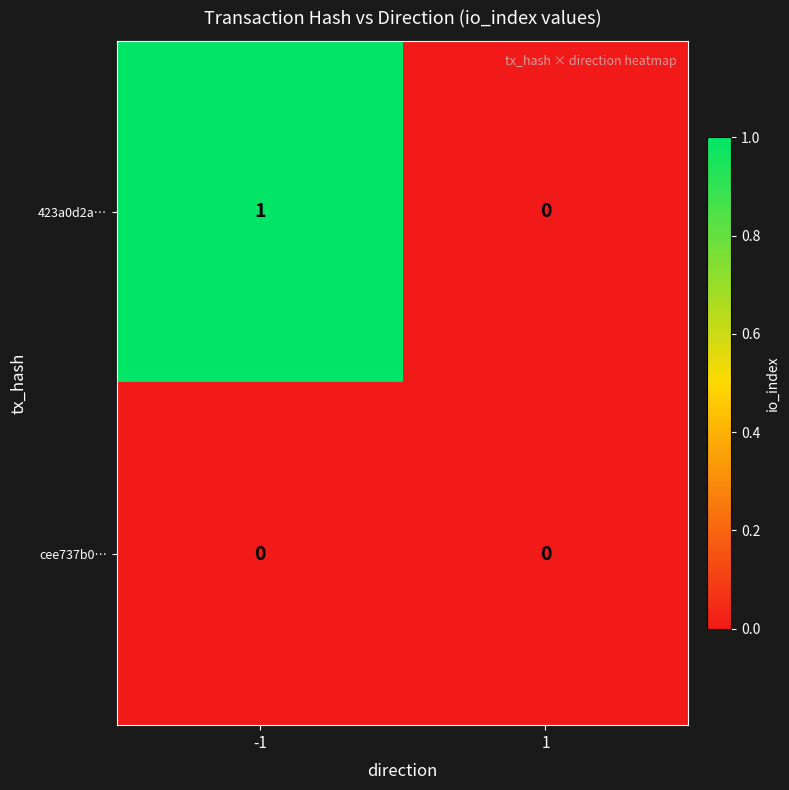

Count the number of categories in the chart.

2